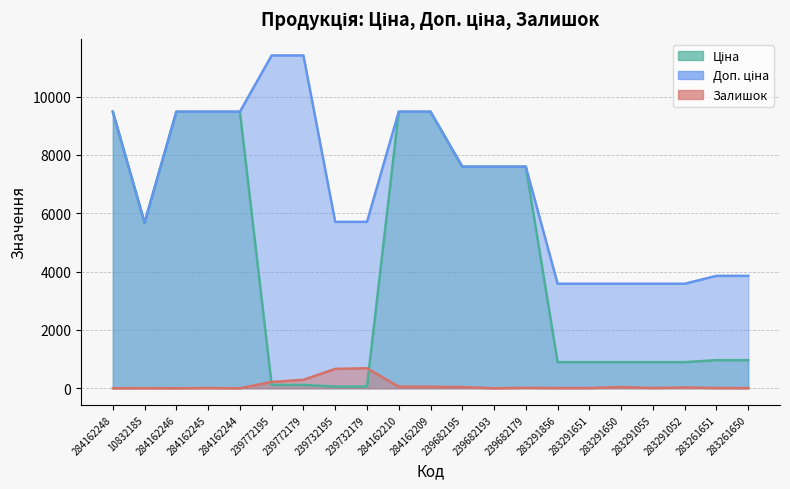

True or false: Доп. ціна has a value of 9480.1 at 284162246.

True